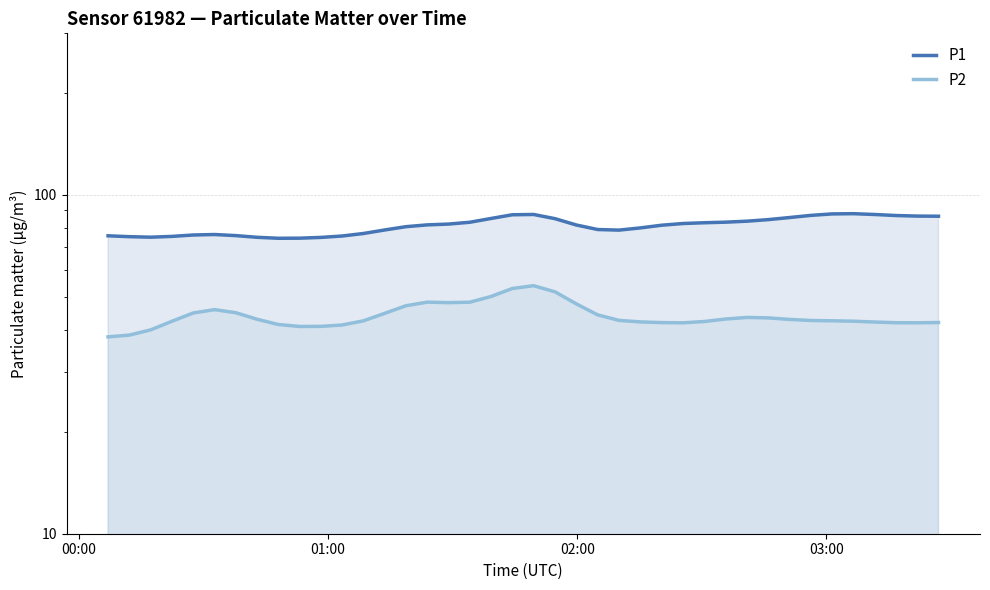

The P2 series shows 24.0 at 19. True or false?

False